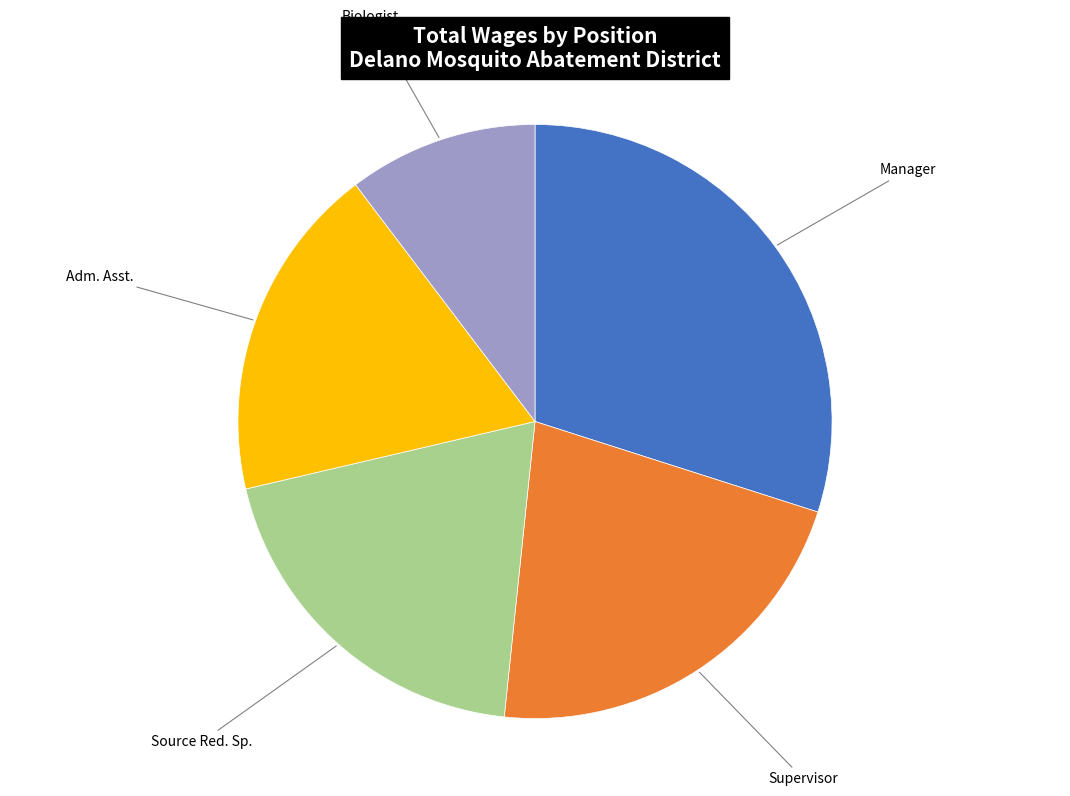

What is the smallest slice in the pie chart?

Biologist